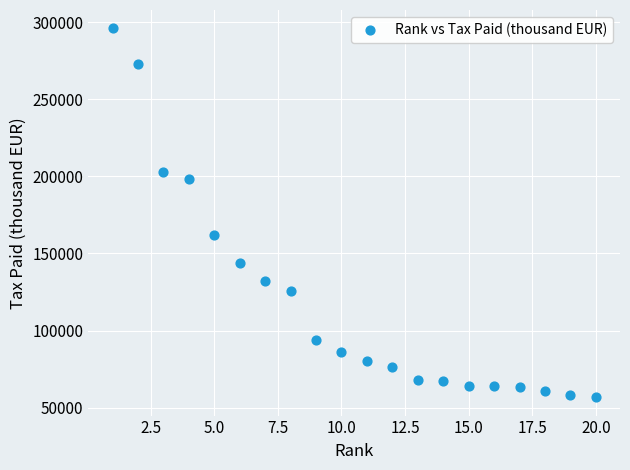

What Y value in the scatter plot is closest to 176396?

162292